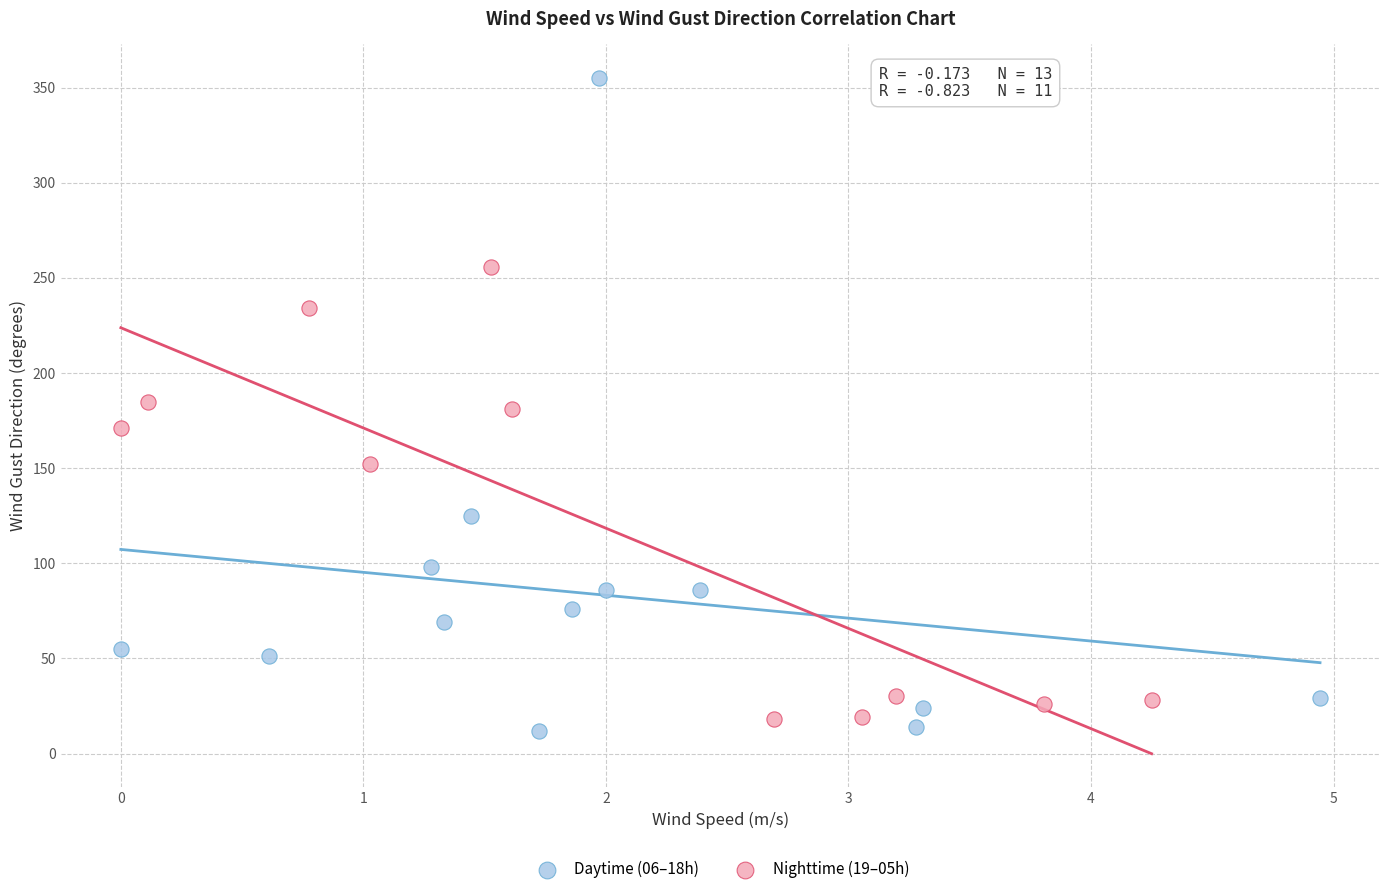

What are all the series names shown in the legend?

Daytime (06–18h), Nighttime (19–05h)